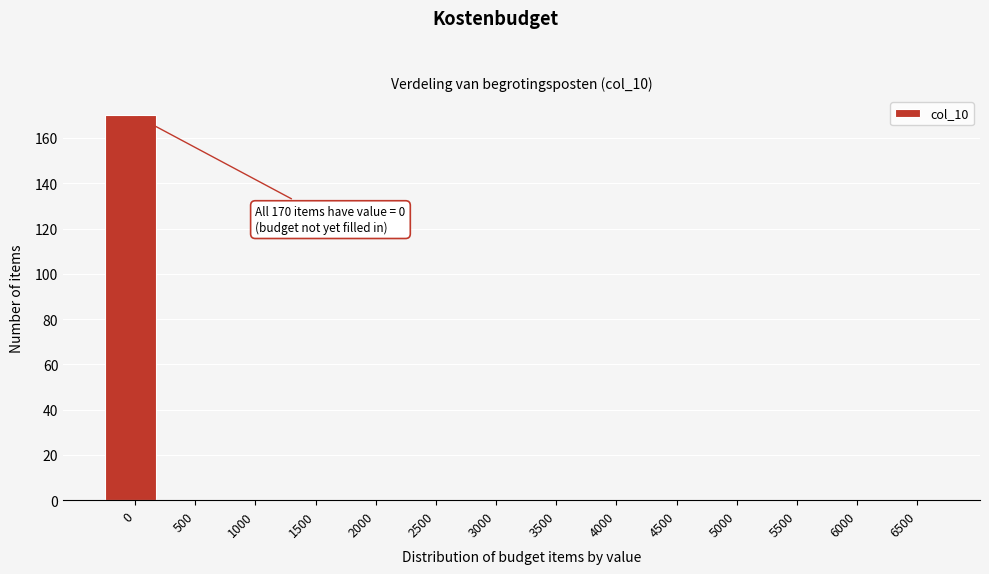

Reading right to left, transcribe all the data shown in this chart.

6500=0	6000=0	5500=0	5000=0	4500=0	4000=0	3500=0	3000=0	2500=0	2000=0	1500=0	1000=0	500=0	0=170